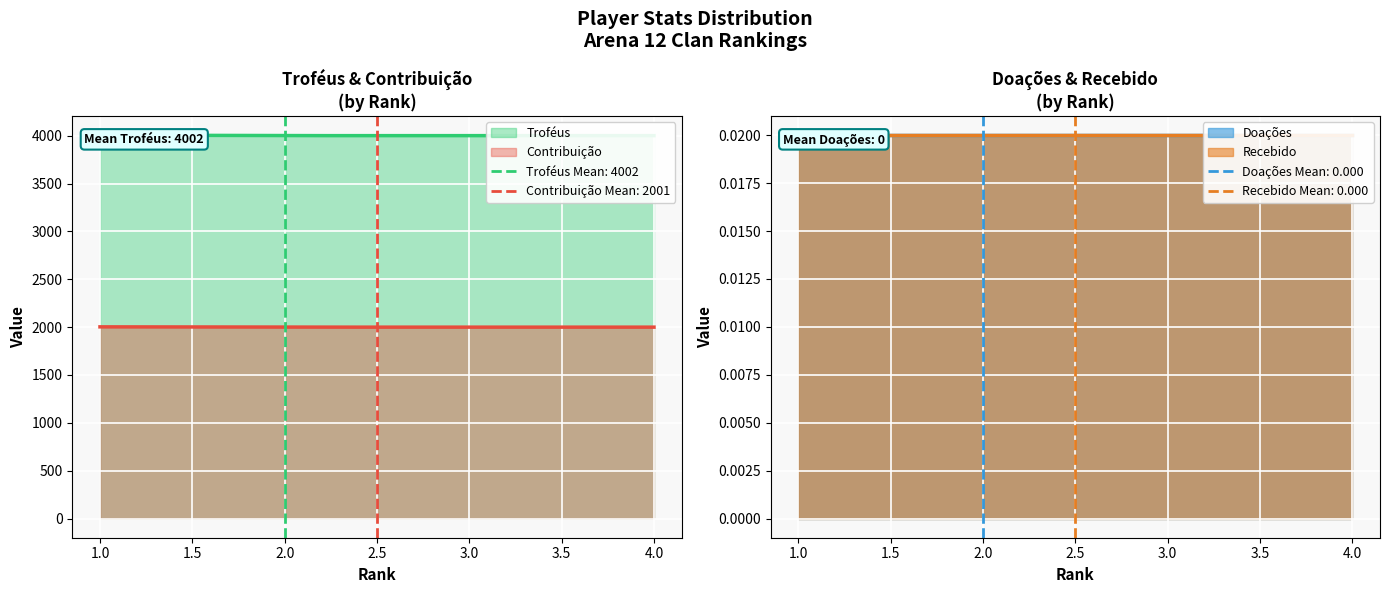

Reading left to right, transcribe all the data shown in this chart.

Troféus: 4006	4001	4001	4001
Contribuição: 2003	2000	2000	2000
Doações: 0	0	0	0
Recebido: 0	0	0	0